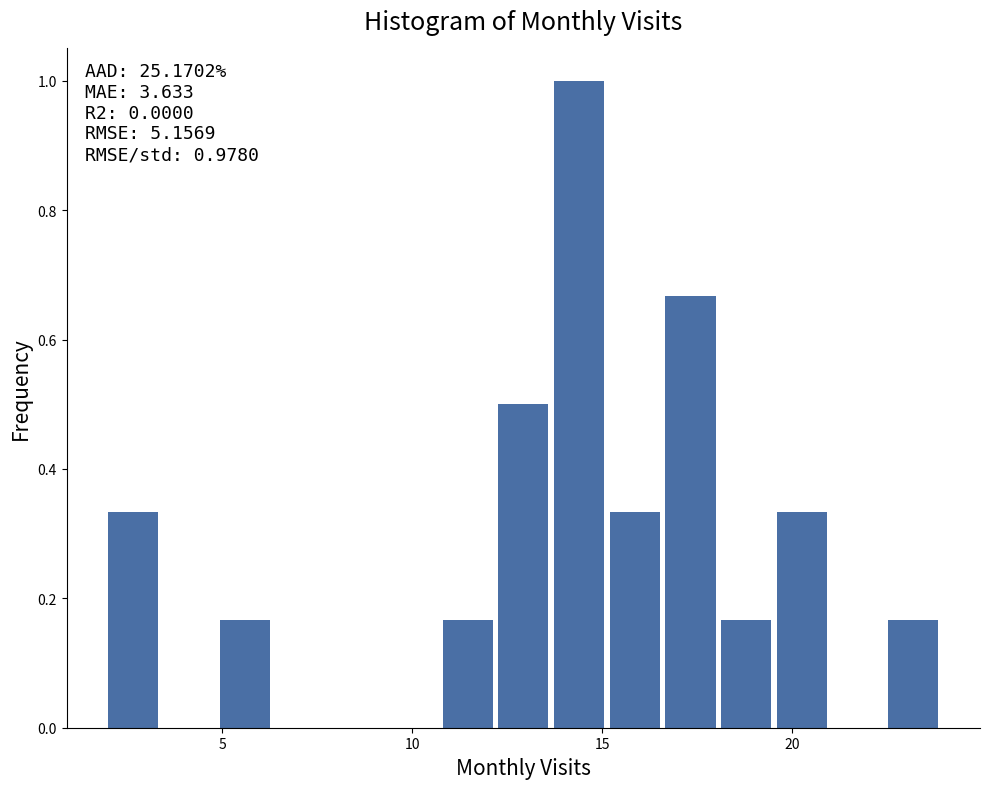

Read against the x-axis, roughly where is the centre of the tallest bar?

14.5